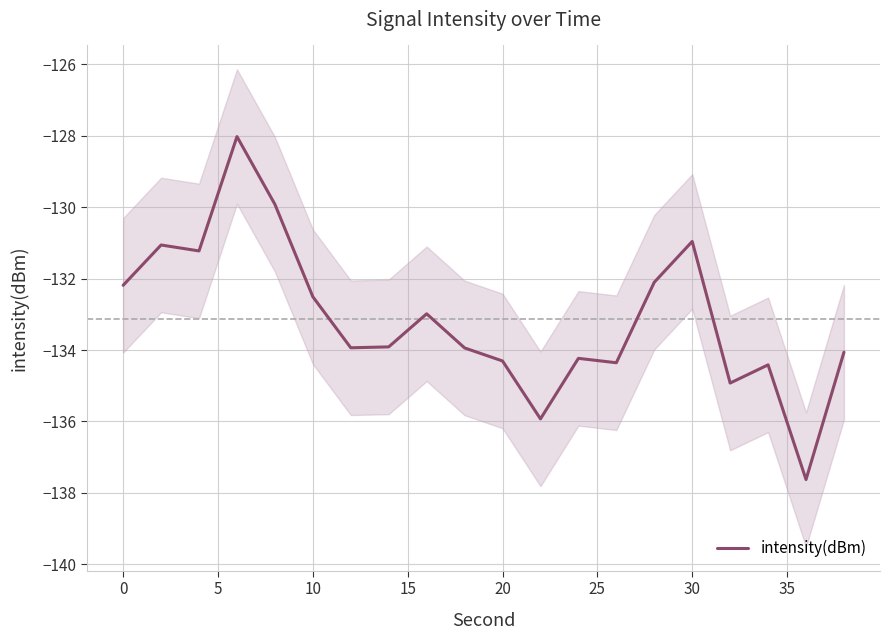

What is the highest value of the intensity(dBm) series?

-128.0